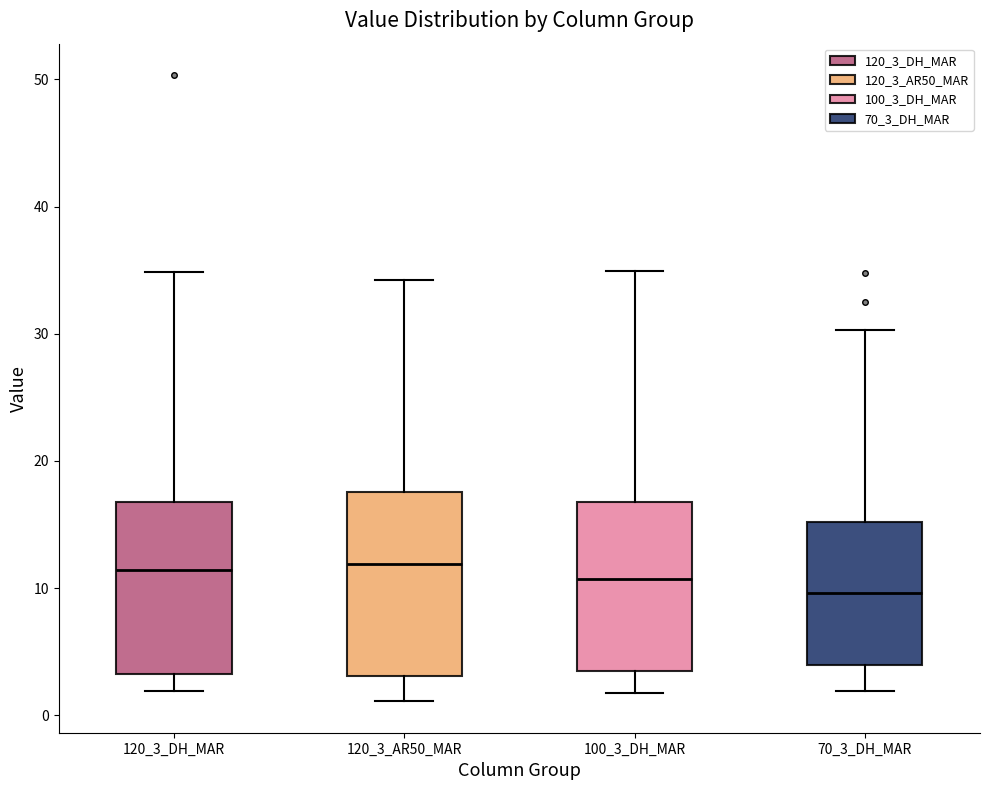

Reading left to right, read every box against the y-axis: the position of its median line, the range the box covers, and the ends of its whiskers. The values are not printed on the chart, so give them approximately, as read against the axis.

120_3_DH_MAR: median 11, box 3 to 17, whiskers 2 to 35
120_3_AR50_MAR: median 12, box 3 to 18, whiskers 1 to 34
100_3_DH_MAR: median 11, box 4 to 17, whiskers 2 to 35
70_3_DH_MAR: median 10, box 4 to 15, whiskers 2 to 30